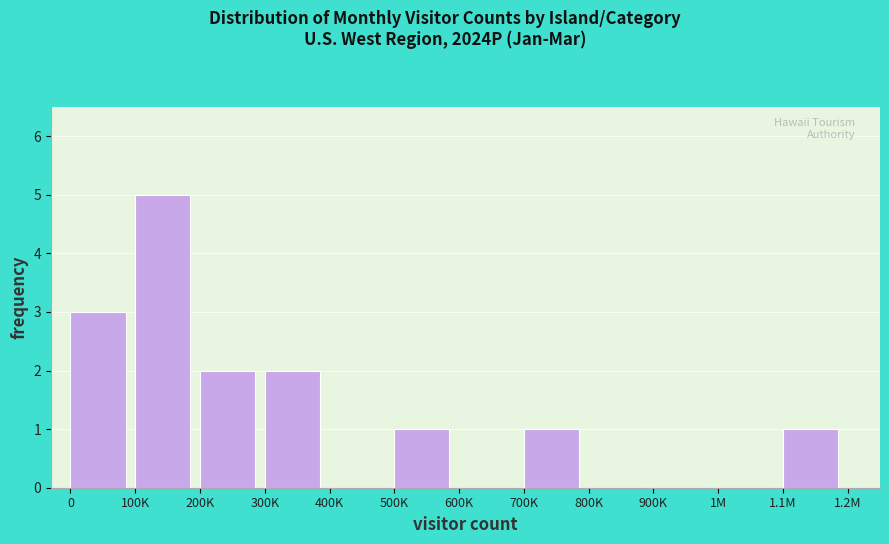

Reading left to right, extract all data points from this chart.

0=3	100K=5	200K=2	300K=2	400K=0	500K=1	600K=0	700K=1	800K=0	900K=0	1M=0	1.1M=1